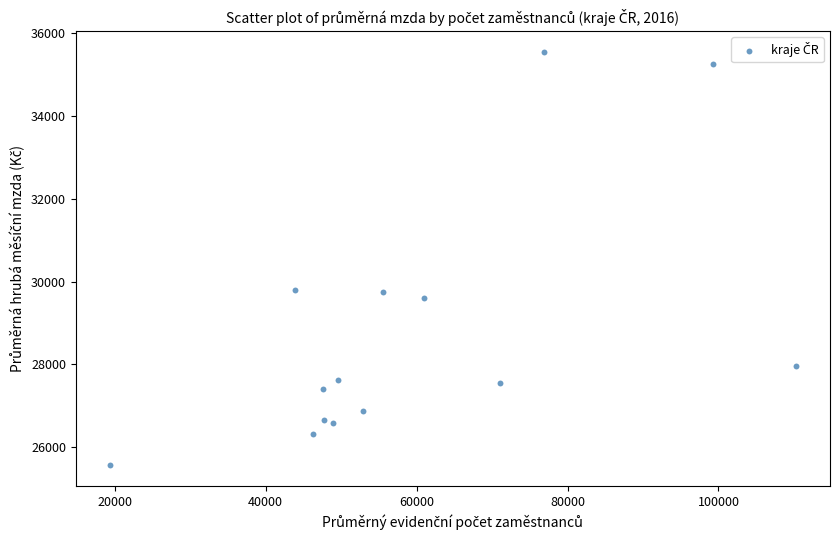

What is the range of X values (max minus min)?

90850